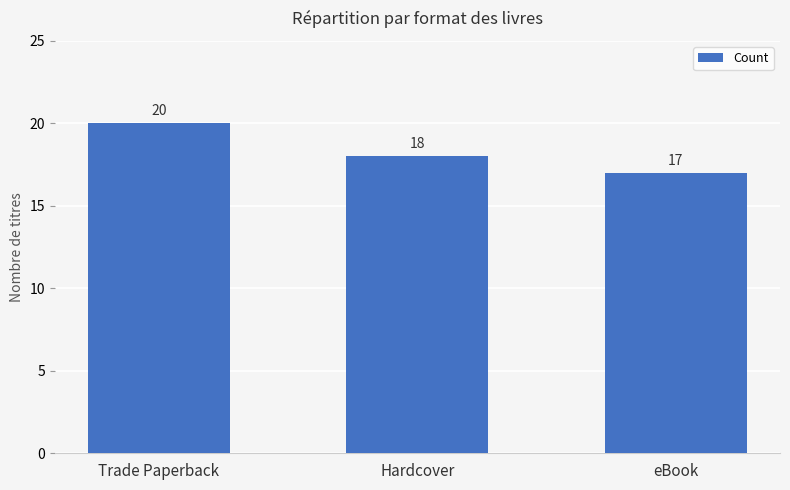

The value at Hardcover is 27. True or false?

False